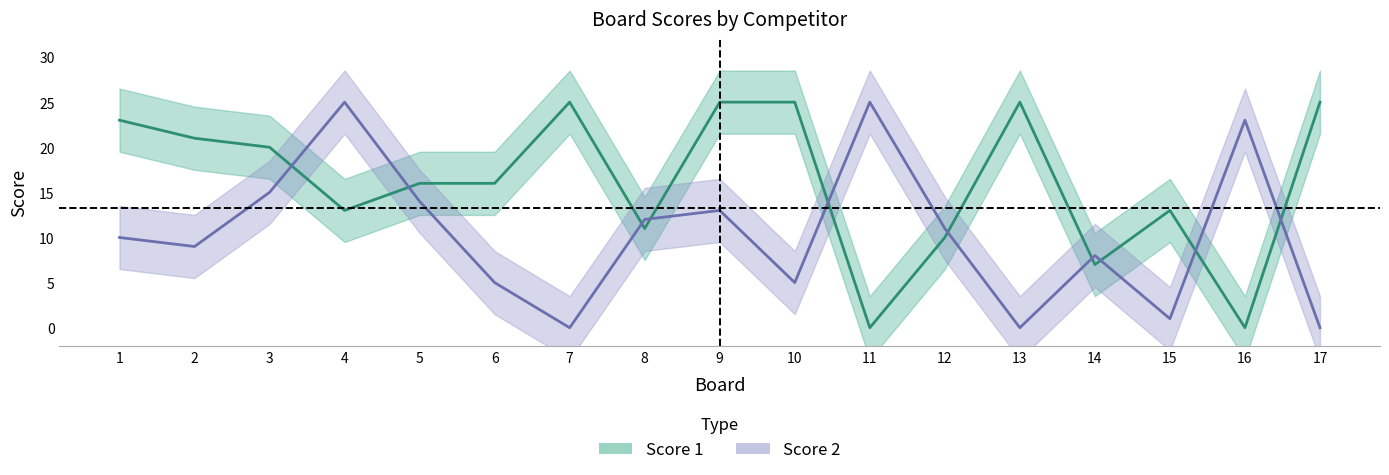

How many lines are shown in the chart?

2